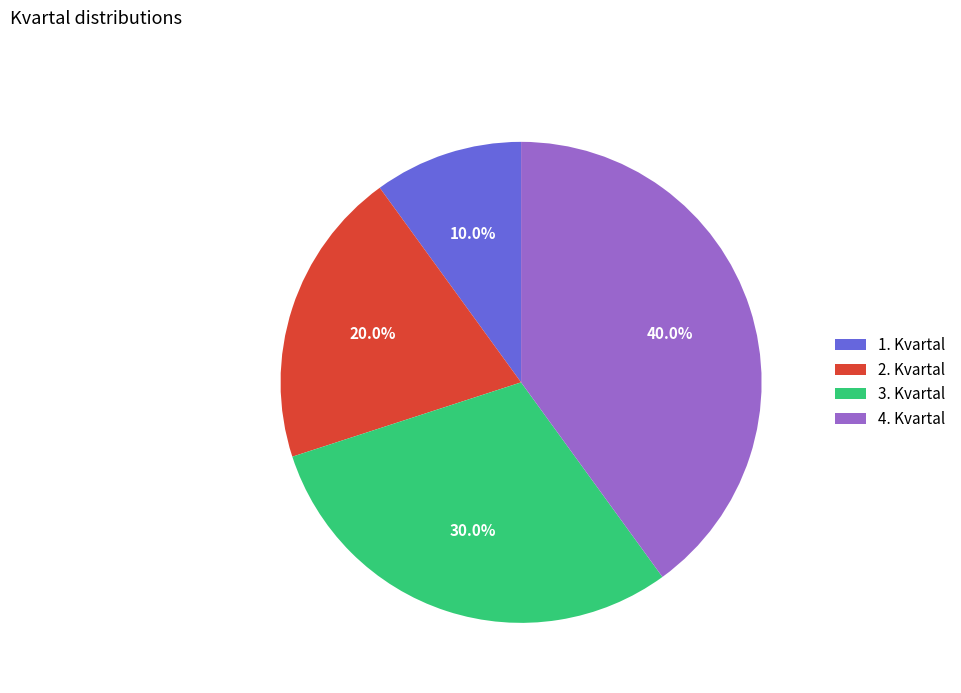

To the nearest percent, what portion does 4. Kvartal represent?

40%